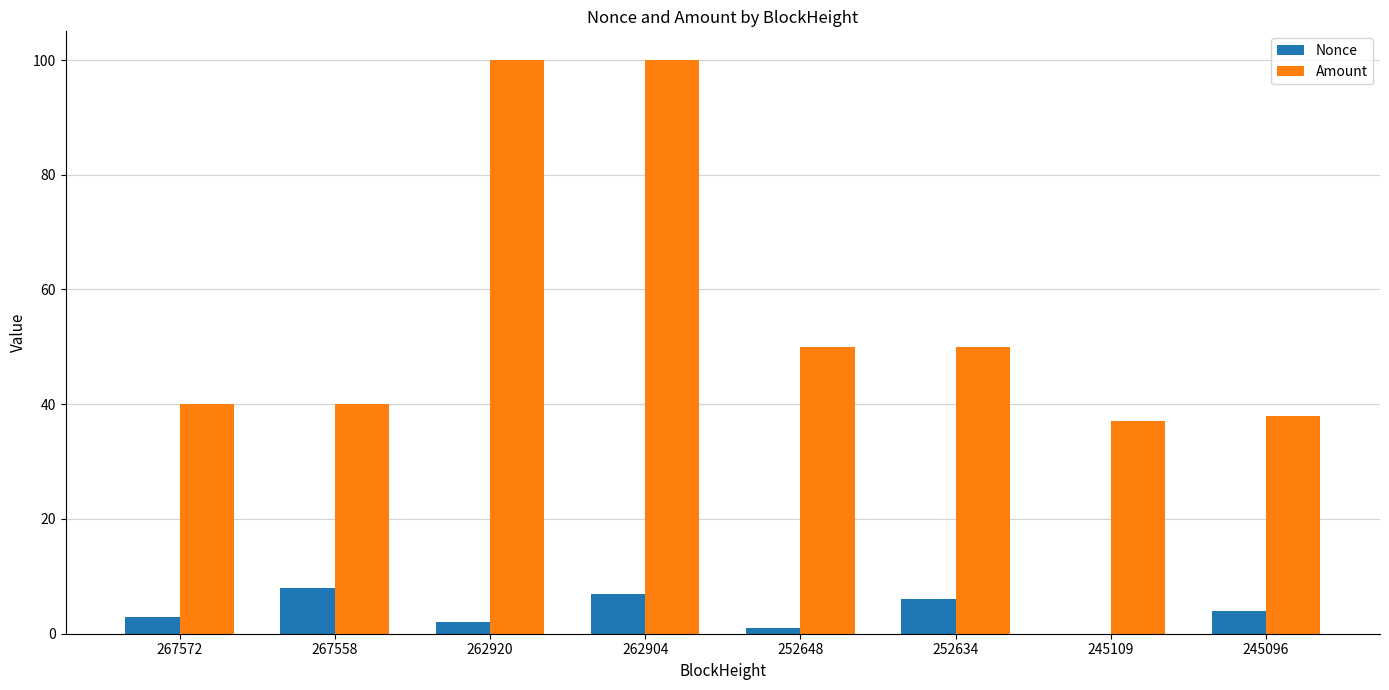

What are all the series names shown in the legend?

Nonce, Amount